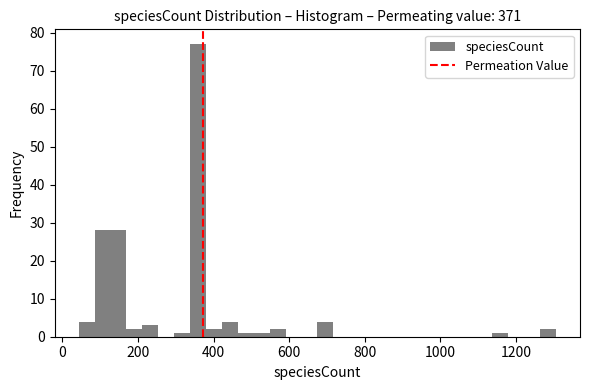

Read against the x-axis, roughly where is the centre of the tallest bar?

360